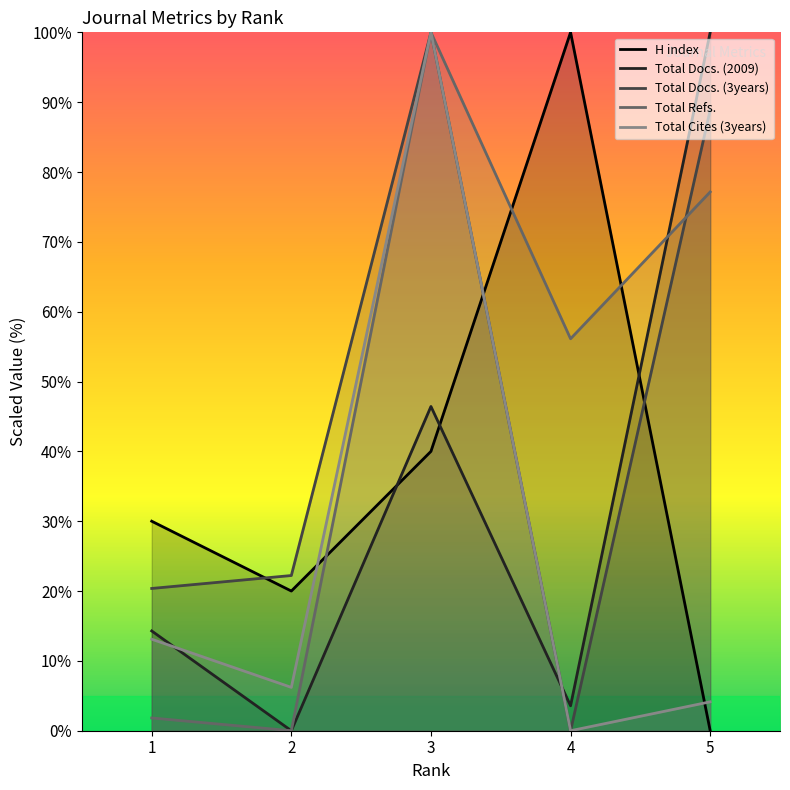

At 1, list the series in order from largest to smallest.

H index, Total Docs. (3years), Total Docs. (2009), Total Cites (3years), Total Refs.